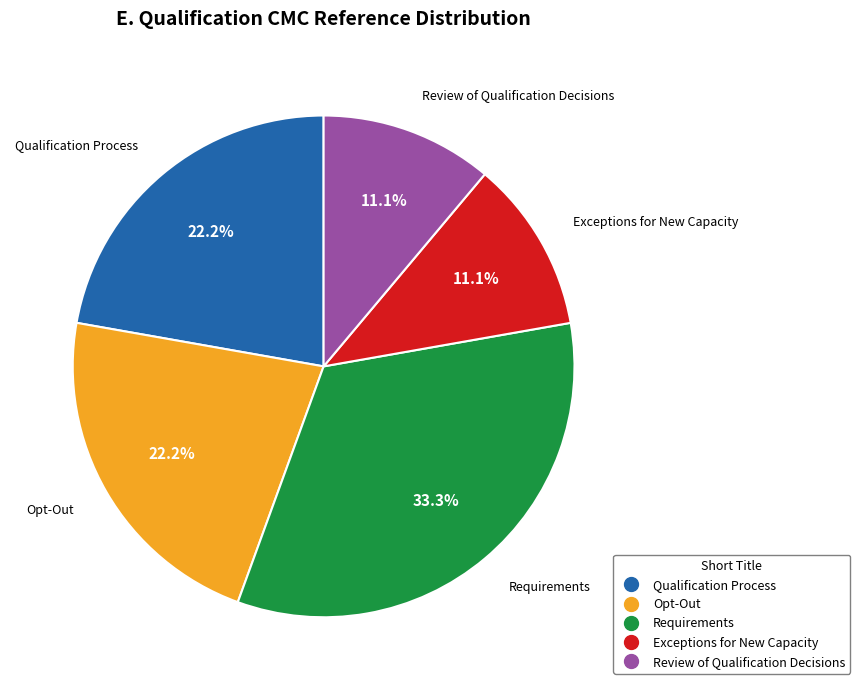

Does Qualification Process represent more than half of the total?

No